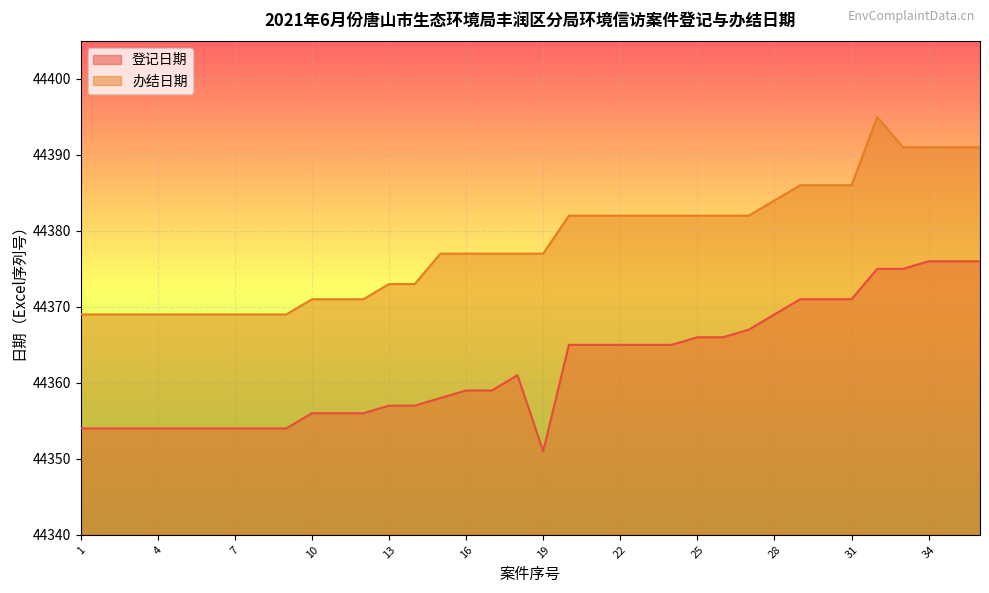

What is the difference between the highest and lowest values at 2?

15